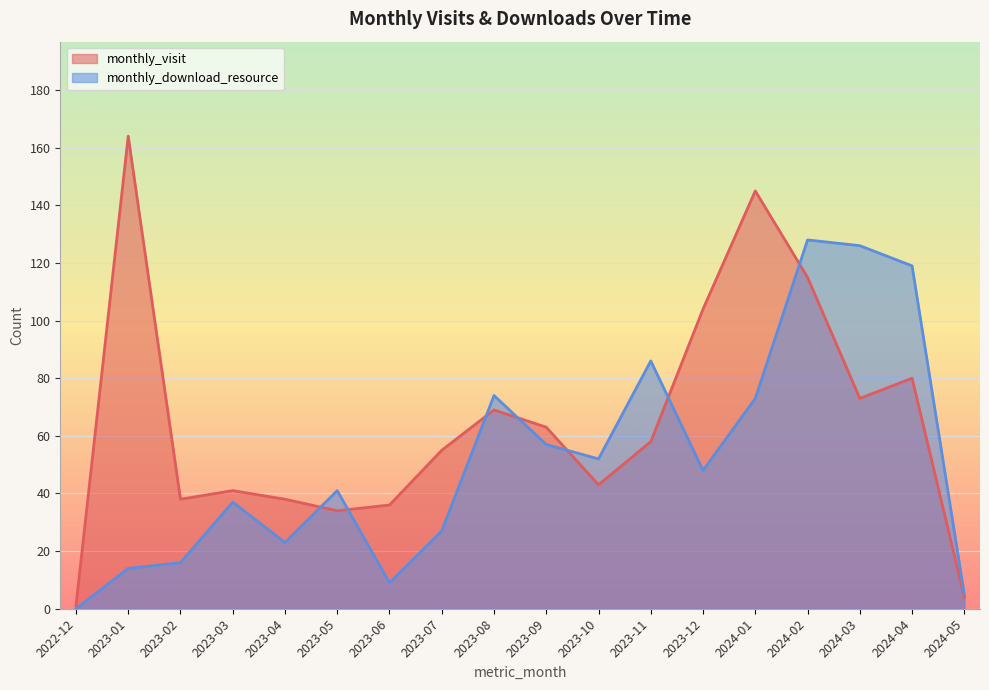

What is the value of the monthly_download_resource point at the 6th from the left?

41